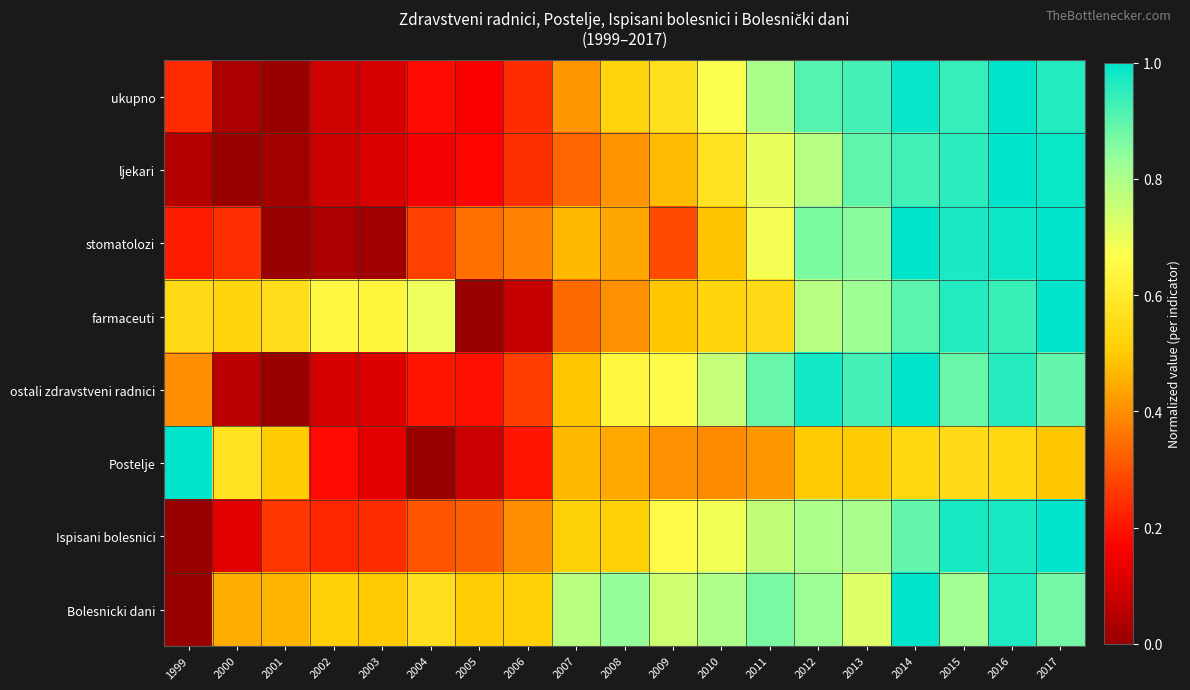

Which has a higher value, 2001 or 2012?

2012